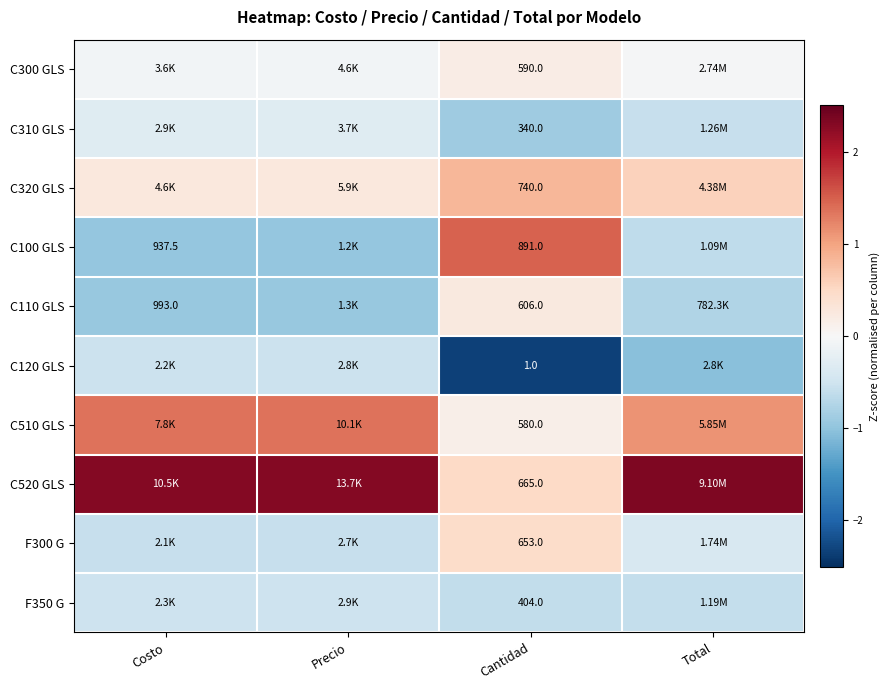

Count the number of data series in this chart.

10